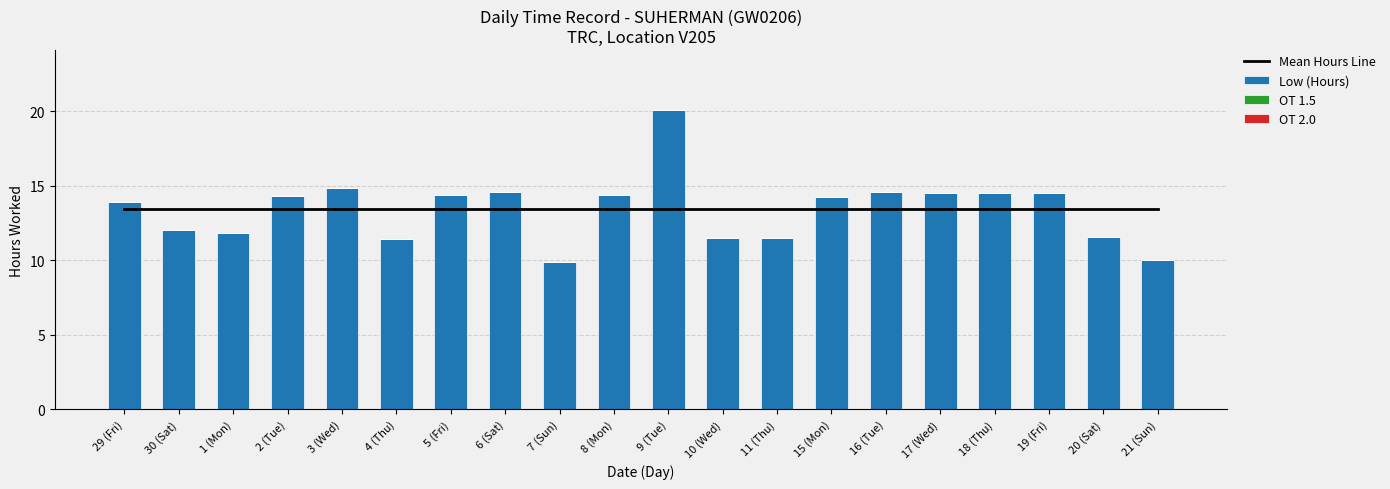

At which label does OT 2.0 reach its minimum?

29 (Fri)